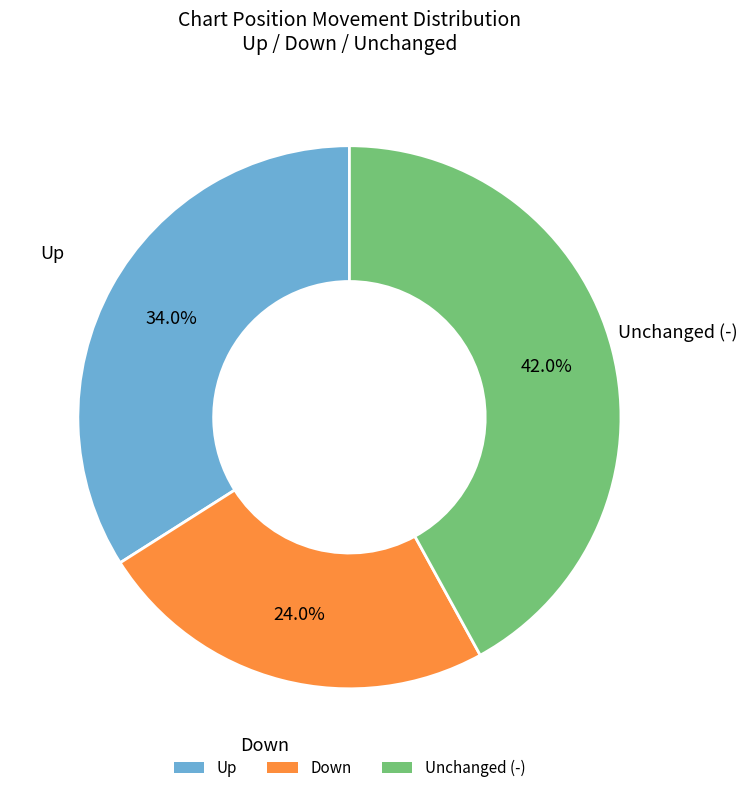

Which category has the smallest portion of the pie?

Down